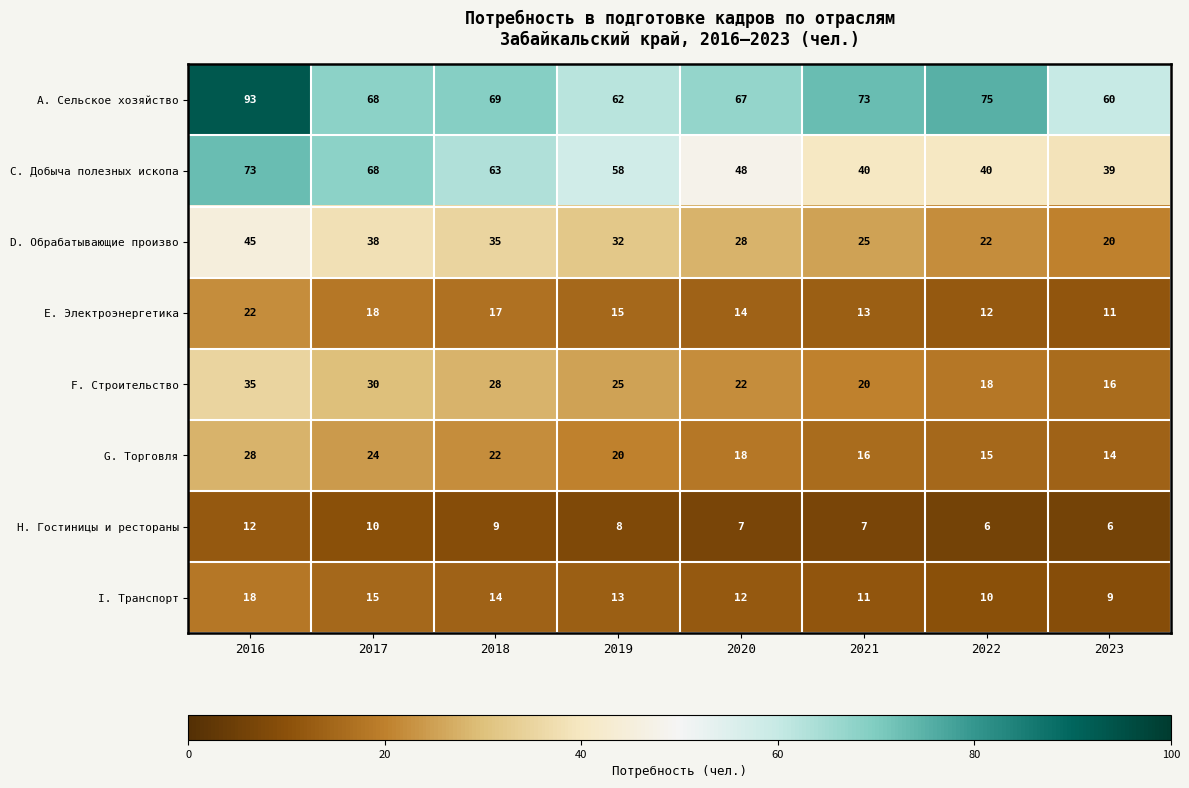

What is the lowest value of the I. Транспорт series?

9